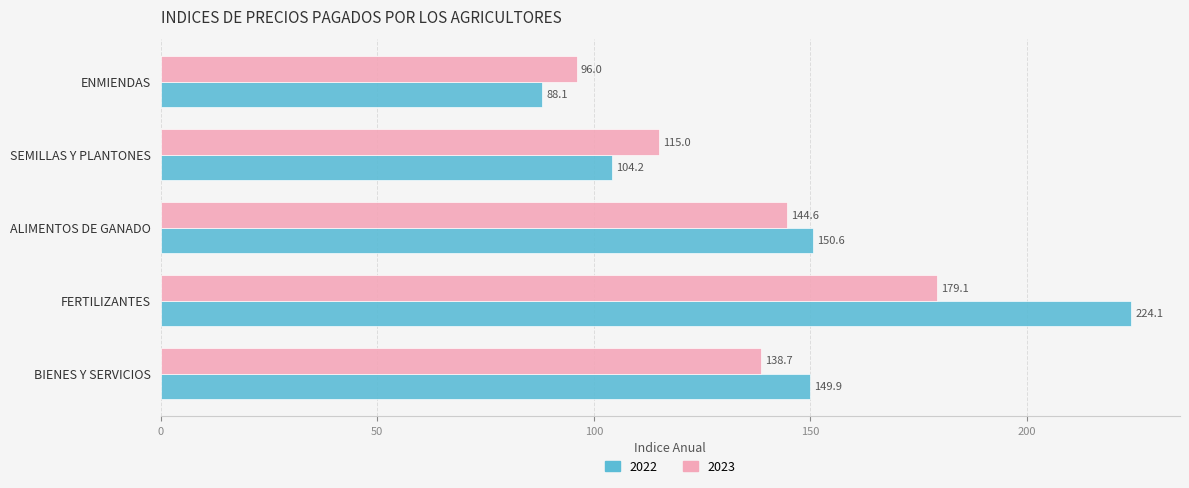

List the labels in order of 2022 value, largest first.

FERTILIZANTES, ALIMENTOS DE GANADO, BIENES Y SERVICIOS, SEMILLAS Y PLANTONES, ENMIENDAS